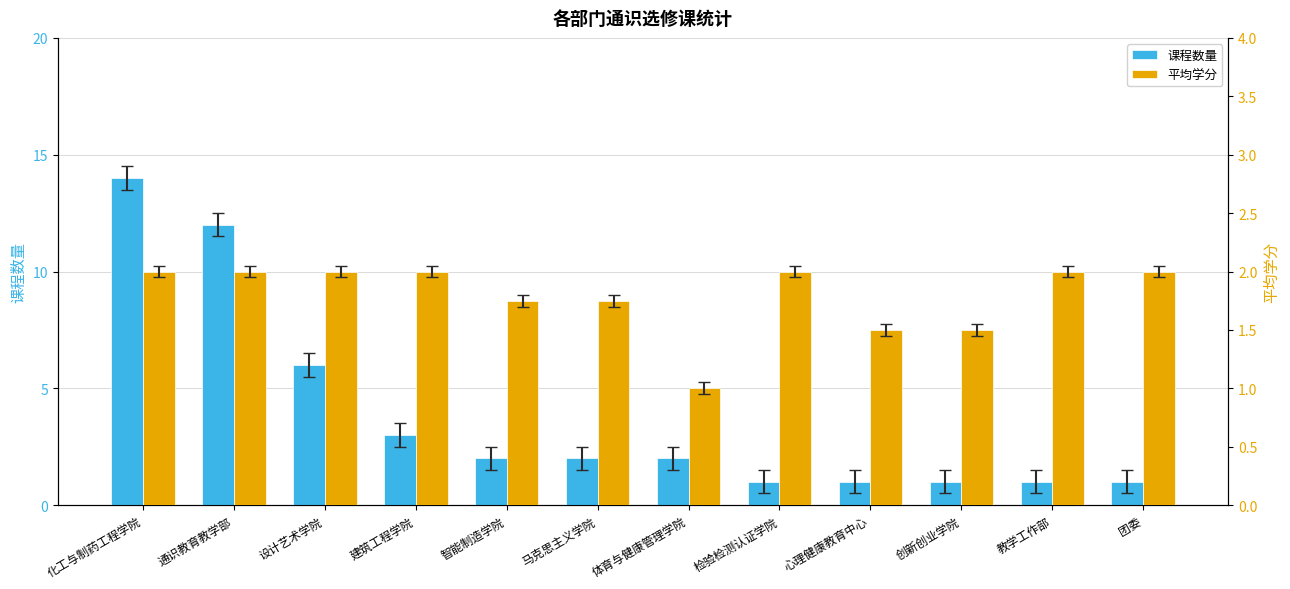

How many bars are there in total?

24